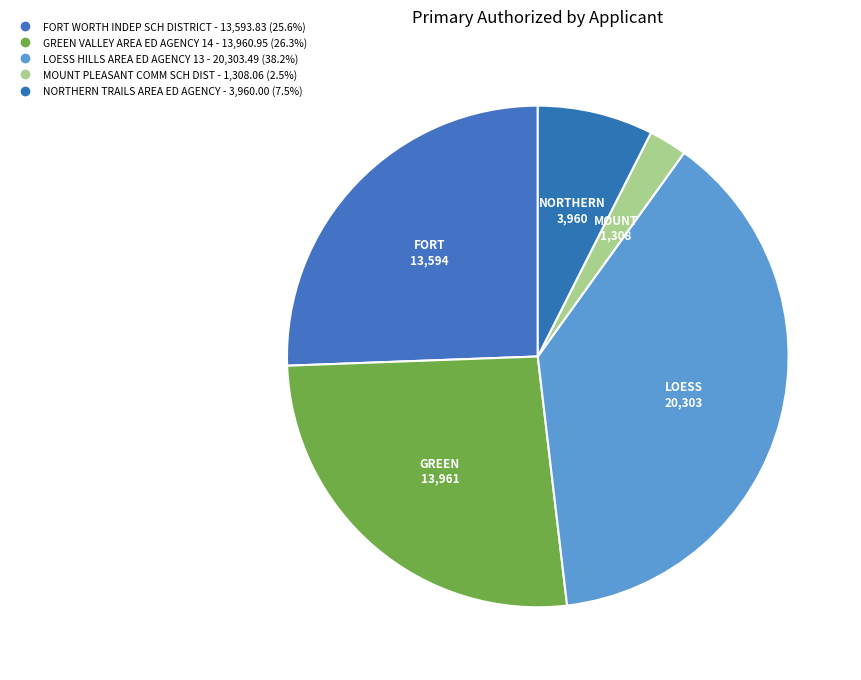

How many slices are in this pie chart?

5